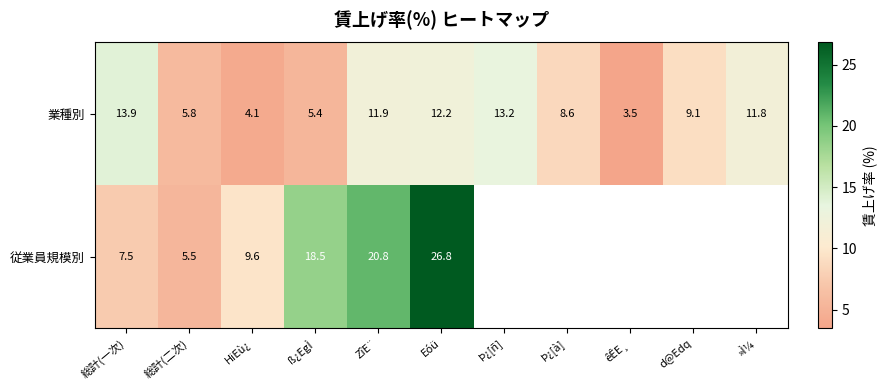

Between Þ¿[ñ] and Eóü, which is larger?

Þ¿[ñ]